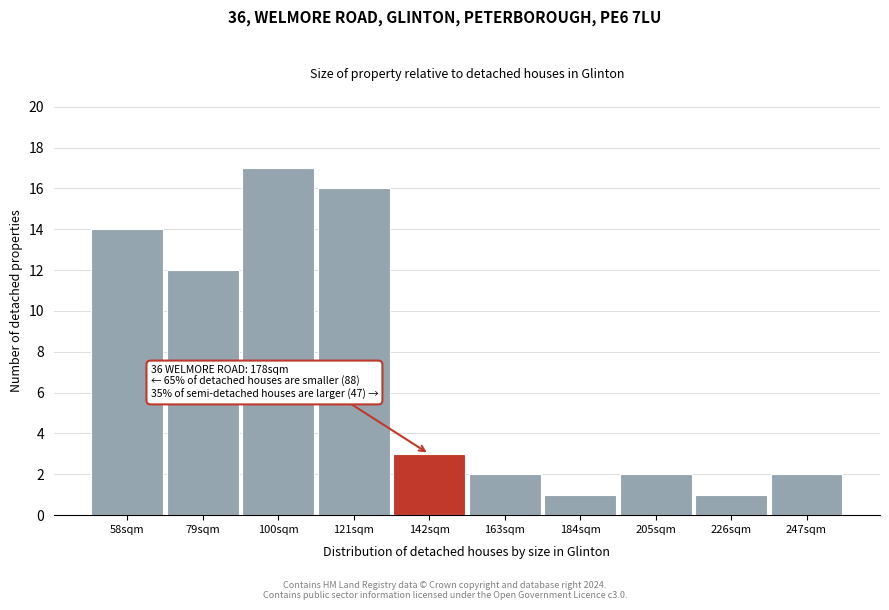

Reading right to left, what are all the values shown in this chart?

247sqm=2	226sqm=1	205sqm=2	184sqm=1	163sqm=2	142sqm=3	121sqm=16	100sqm=17	79sqm=12	58sqm=14